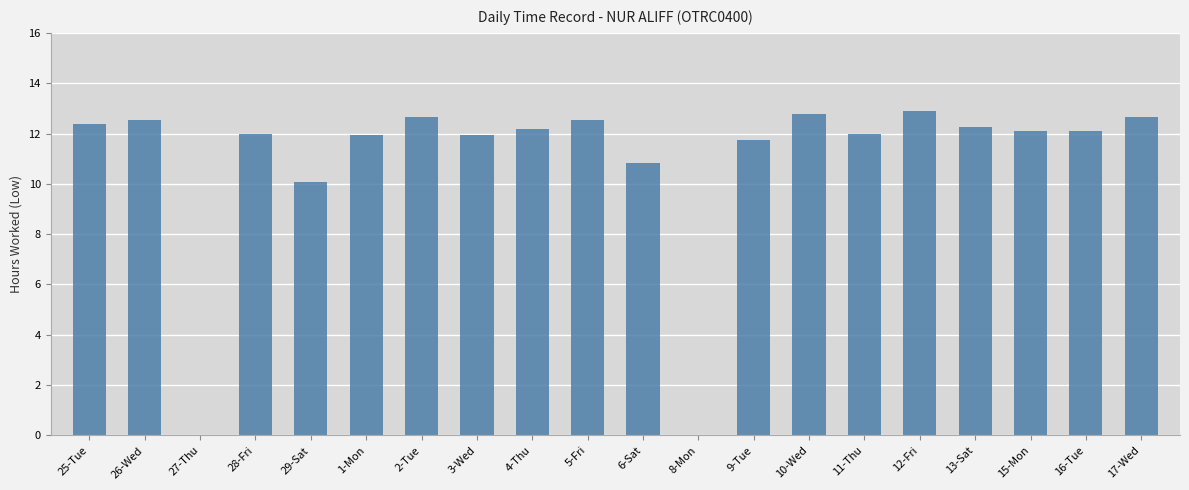

What is the average value?

10.9